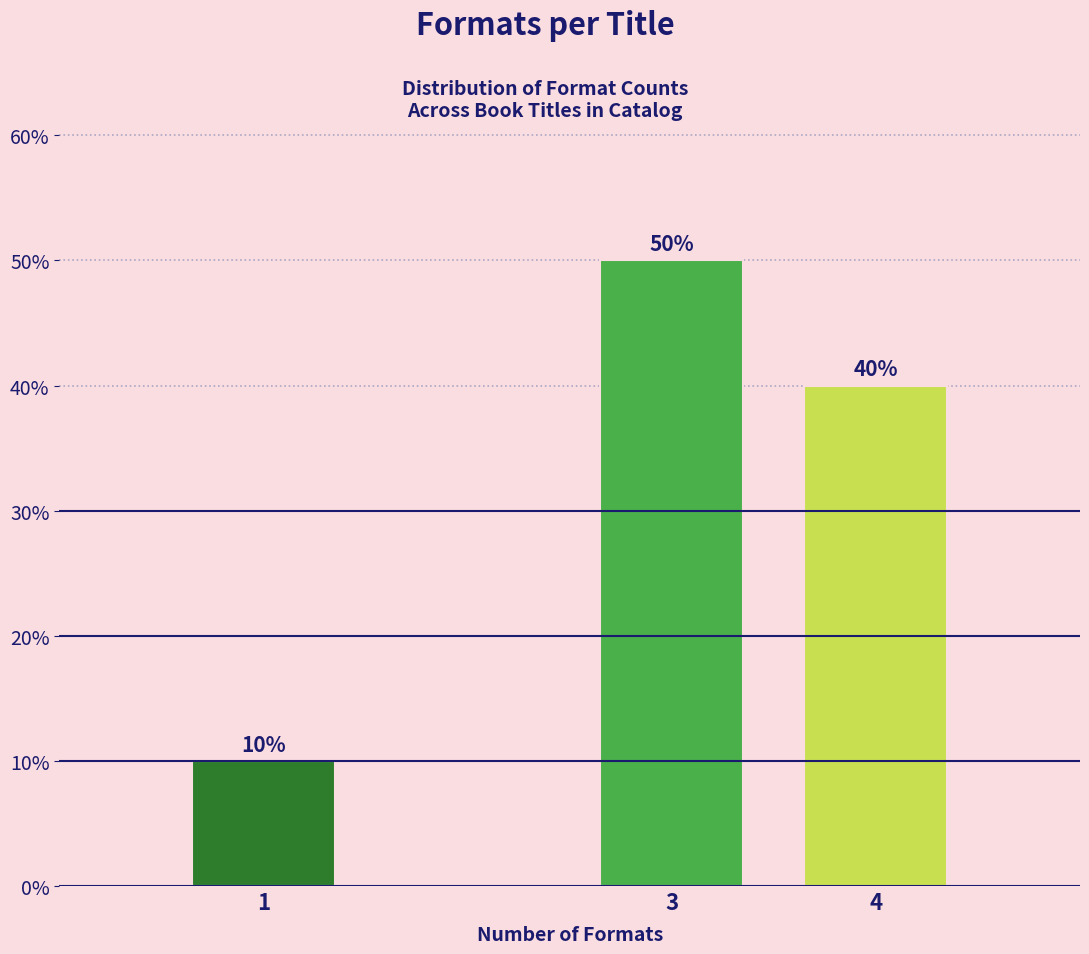

Reading right to left, list all the values displayed in this chart.

4=40	3=50	1=10